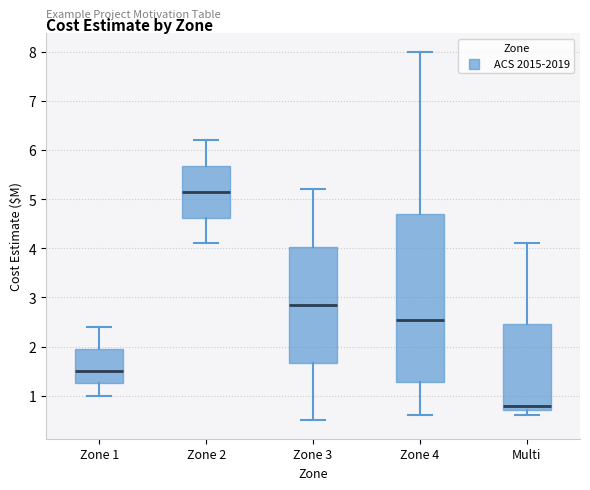

Which box has the highest median line?

Zone 2